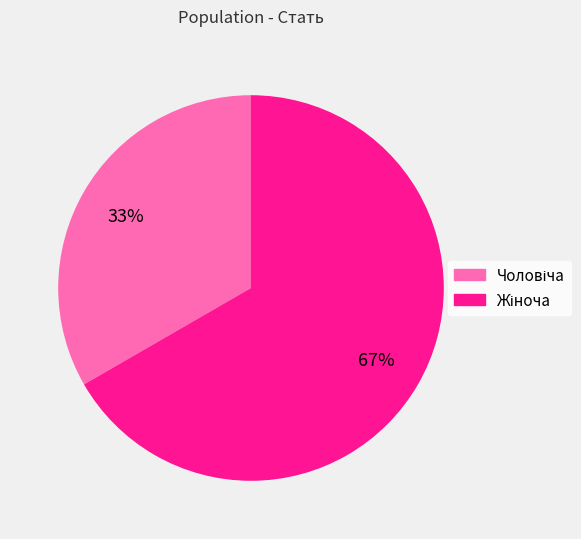

To the nearest percent, what is the average slice percentage?

50%